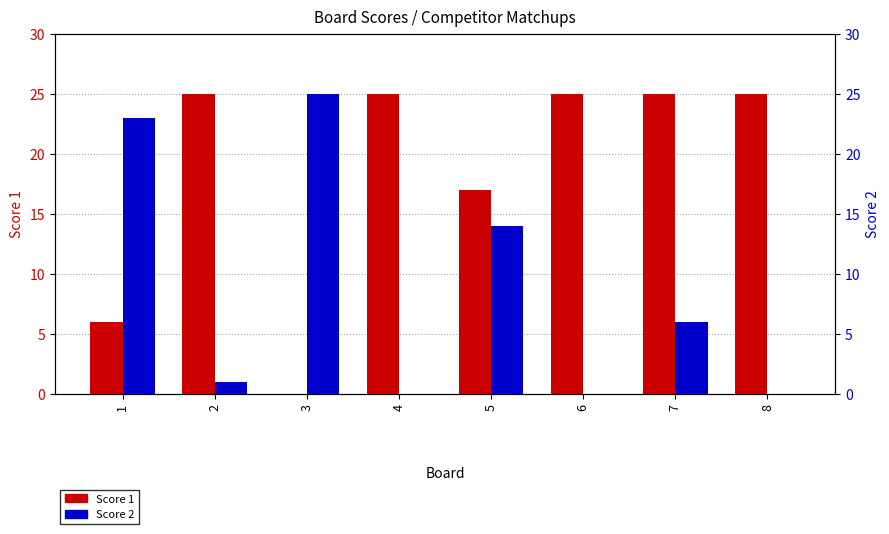

Reading left to right, what are all the values shown in this chart?

Score 1: 6	25	0	25	17	25	25	25
Score 2: 23	1	25	0	14	0	6	0